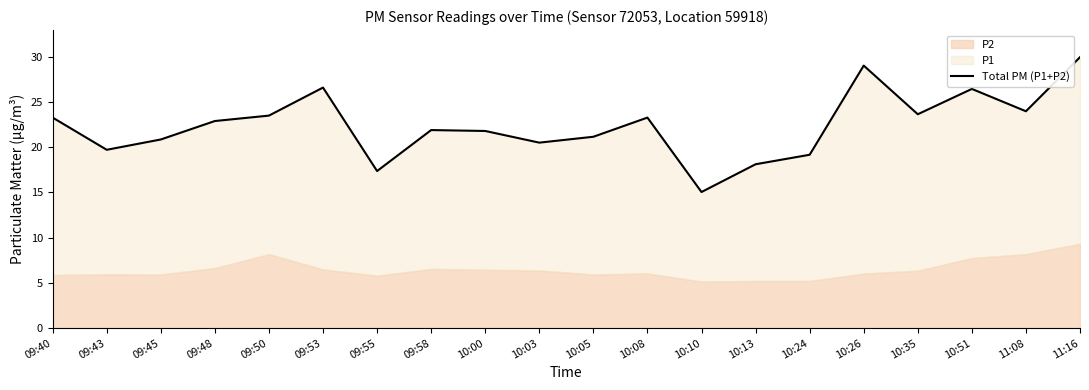

What is the ratio of the value at 10:08 to the value at 09:50?

1.0